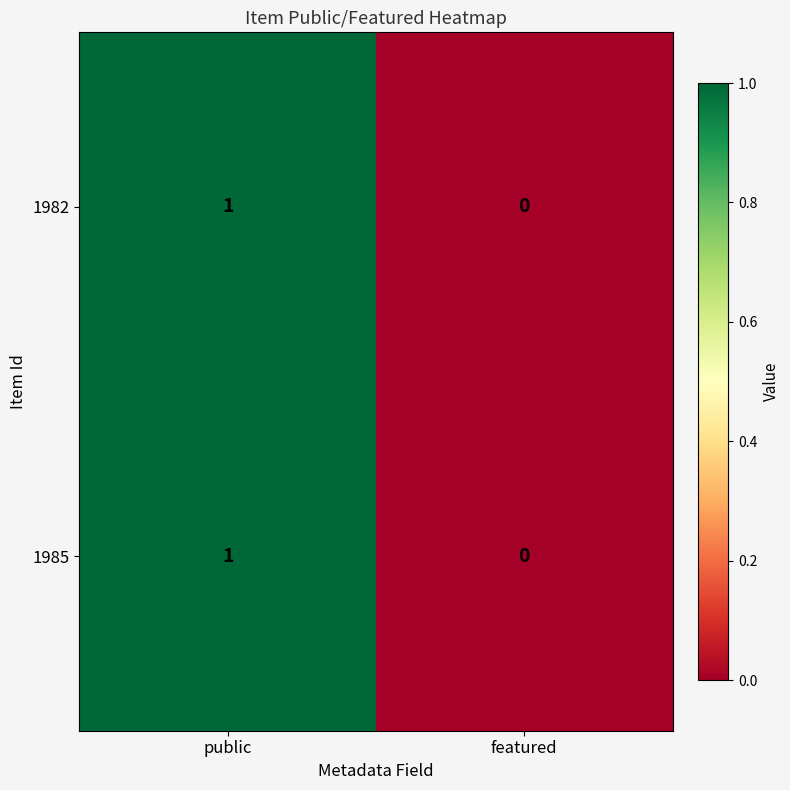

At which category does the chart reach its minimum across all series?

featured